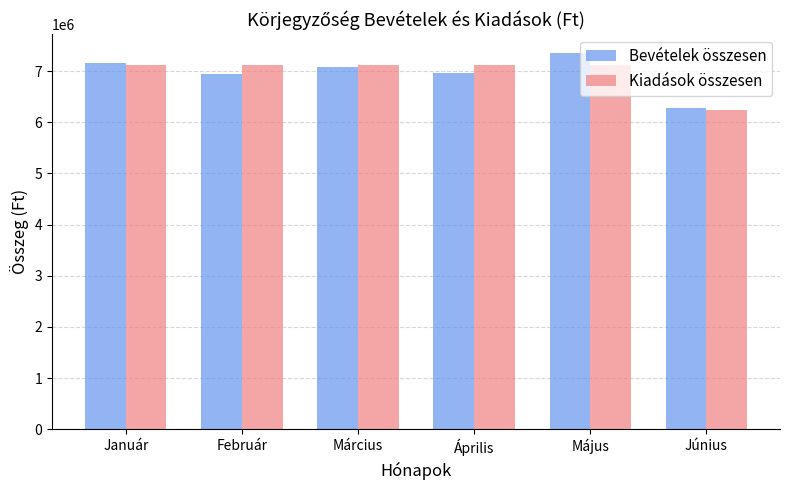

What is the approximate value of Kiadások összesen at Május?

7111522